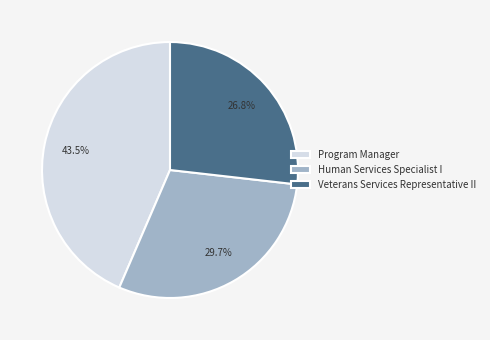

Is there a majority slice in this chart?

No